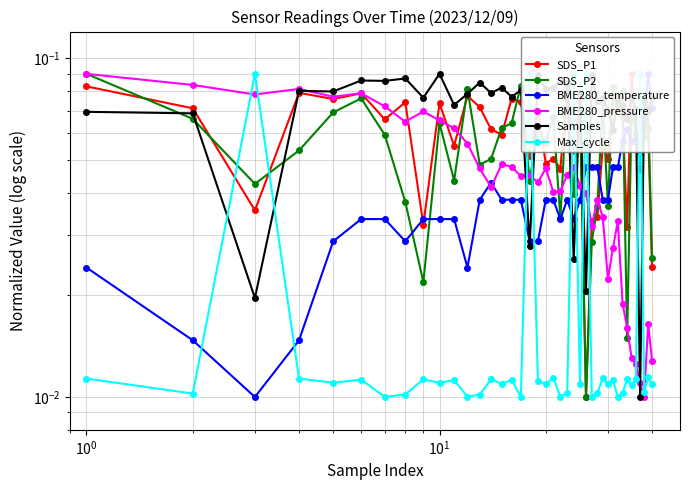

Does the chart have visible grid lines?

Yes